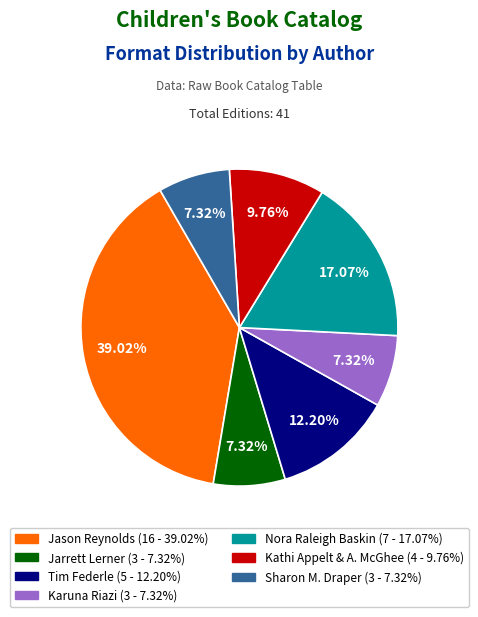

To the nearest percent, what is the average slice percentage?

14%